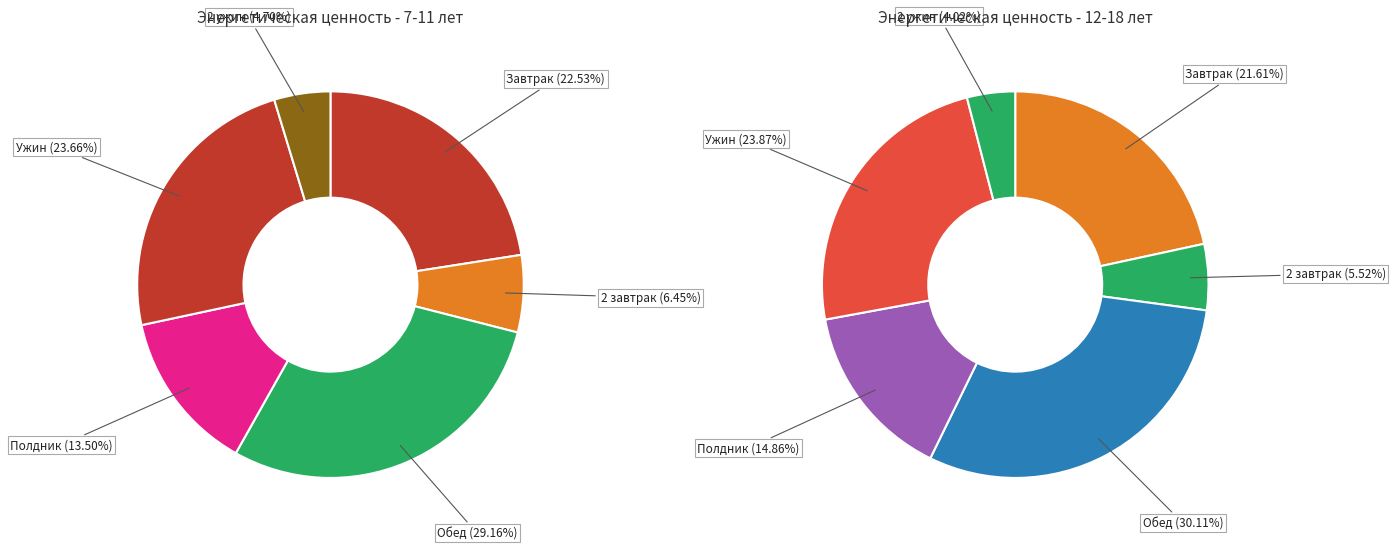

The 3 slice represents 13% of the pie. True or false?

True